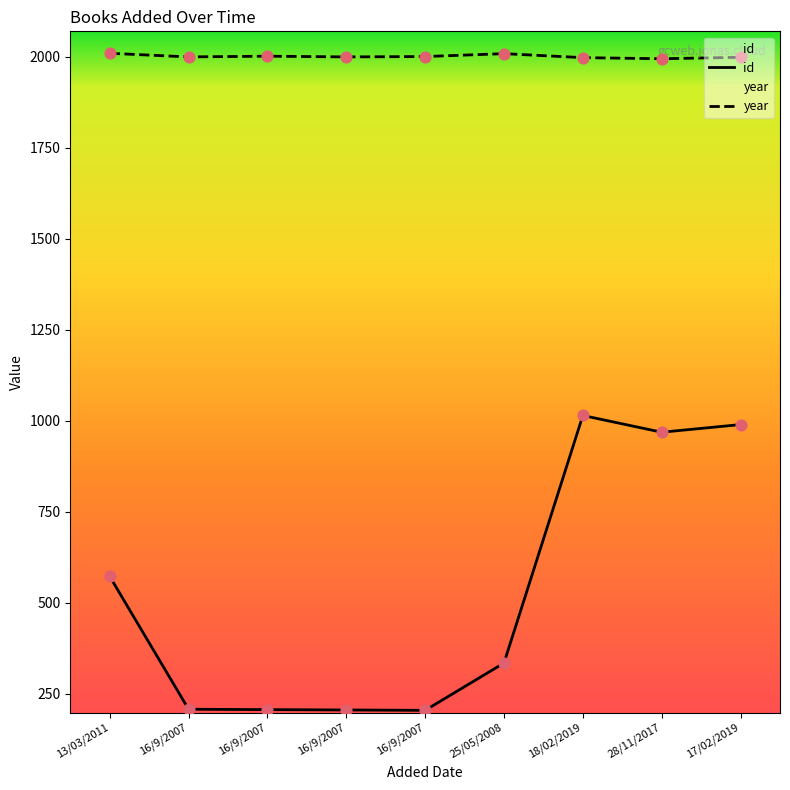

Is the value of id at 13/03/2011 greater than the value of year at 16/9/2007?

No